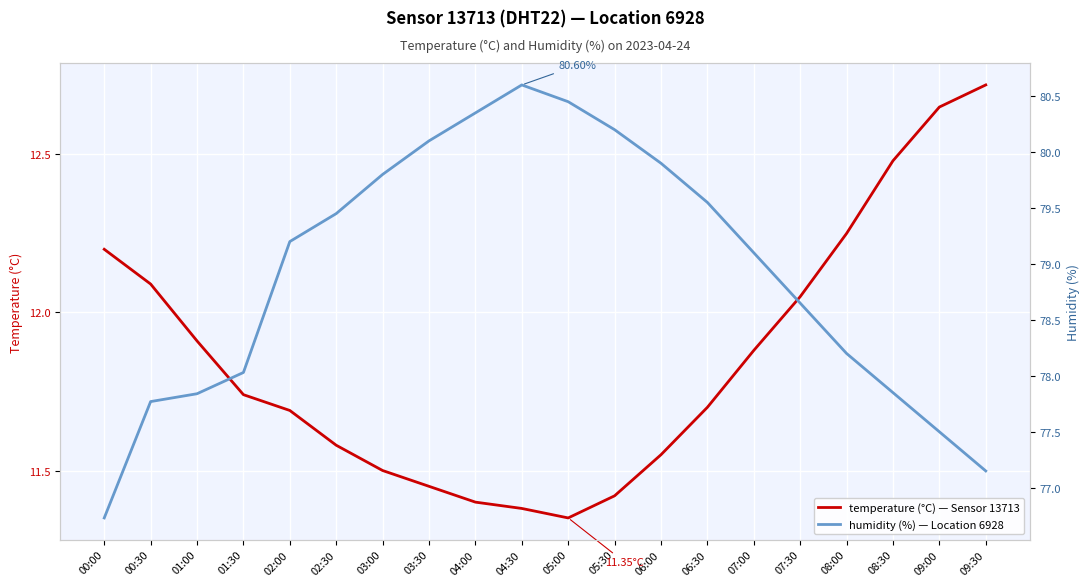

Read the temperature value at 02:00.

11.7